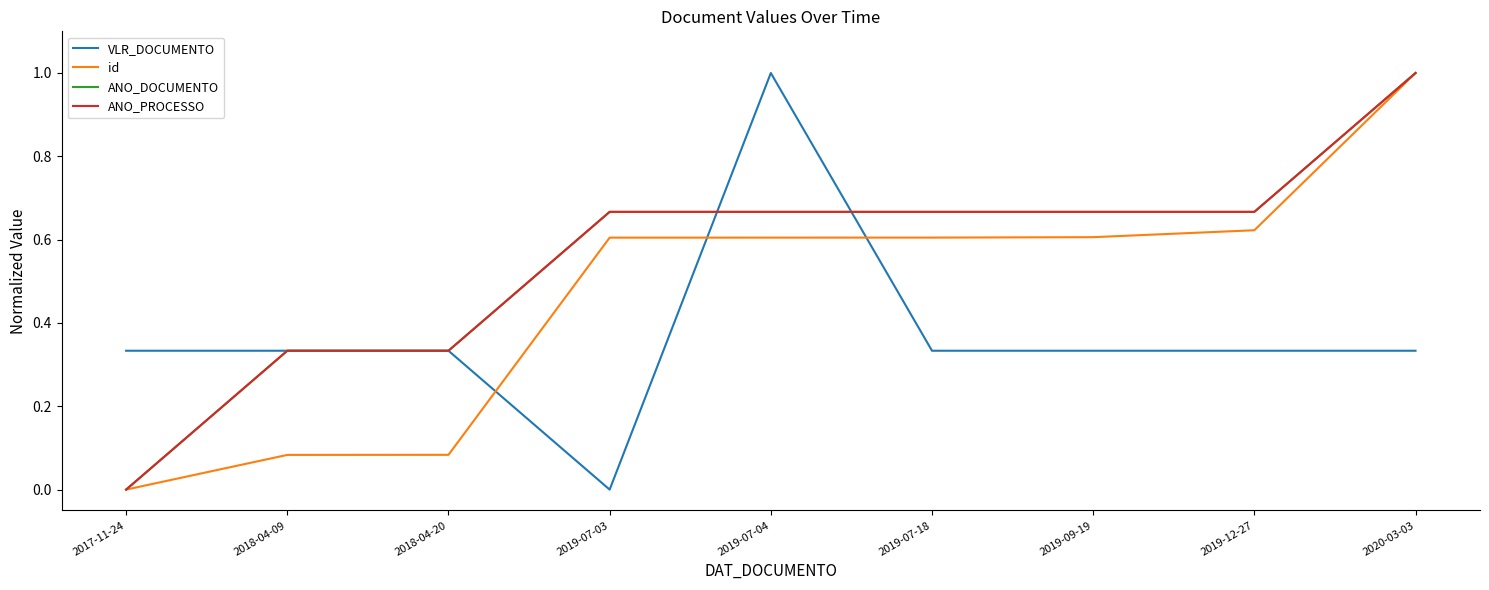

At how many categories does at least one series exceed 0?

9